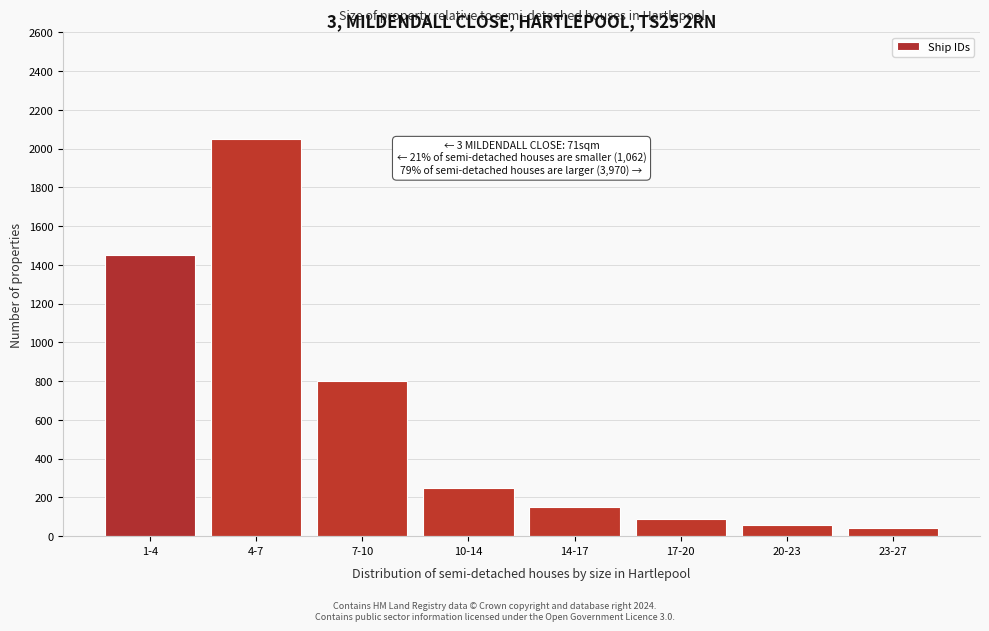

Reading left to right, list all the values displayed in this chart.

1-4=1450	4-7=2050	7-10=800	10-14=250	14-17=150	17-20=90	20-23=60	23-27=40